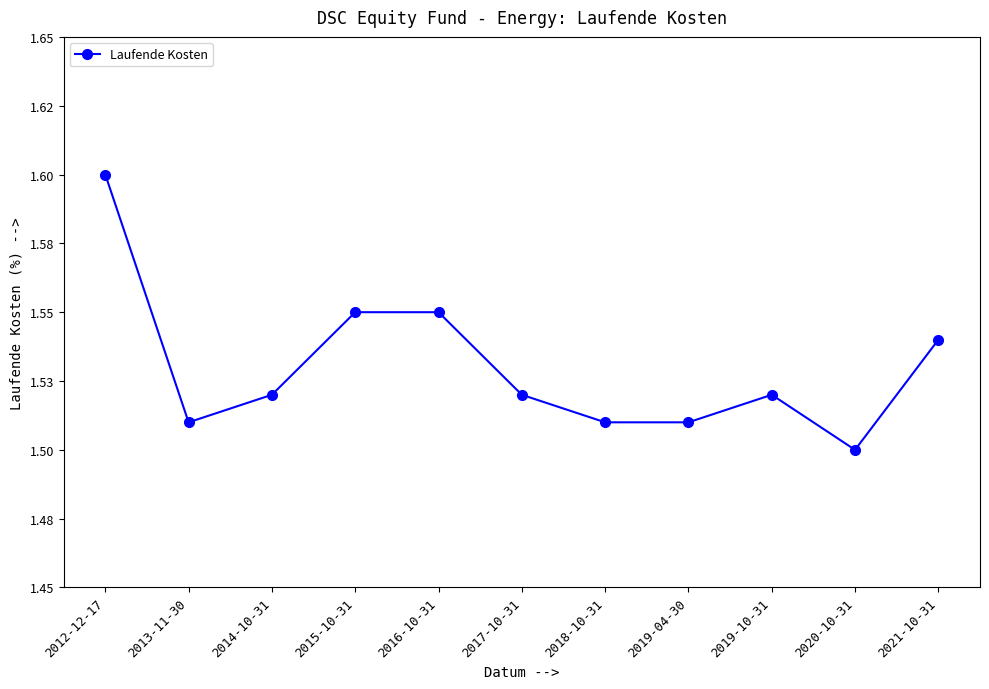

Does the chart display data point markers on the line(s)?

Yes